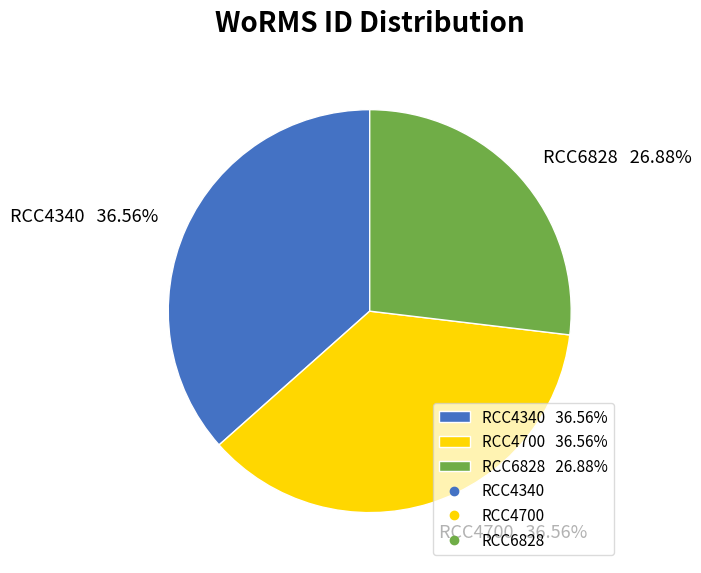

Combined, what portion of the pie is RCC4700 and RCC6828?

63.4%